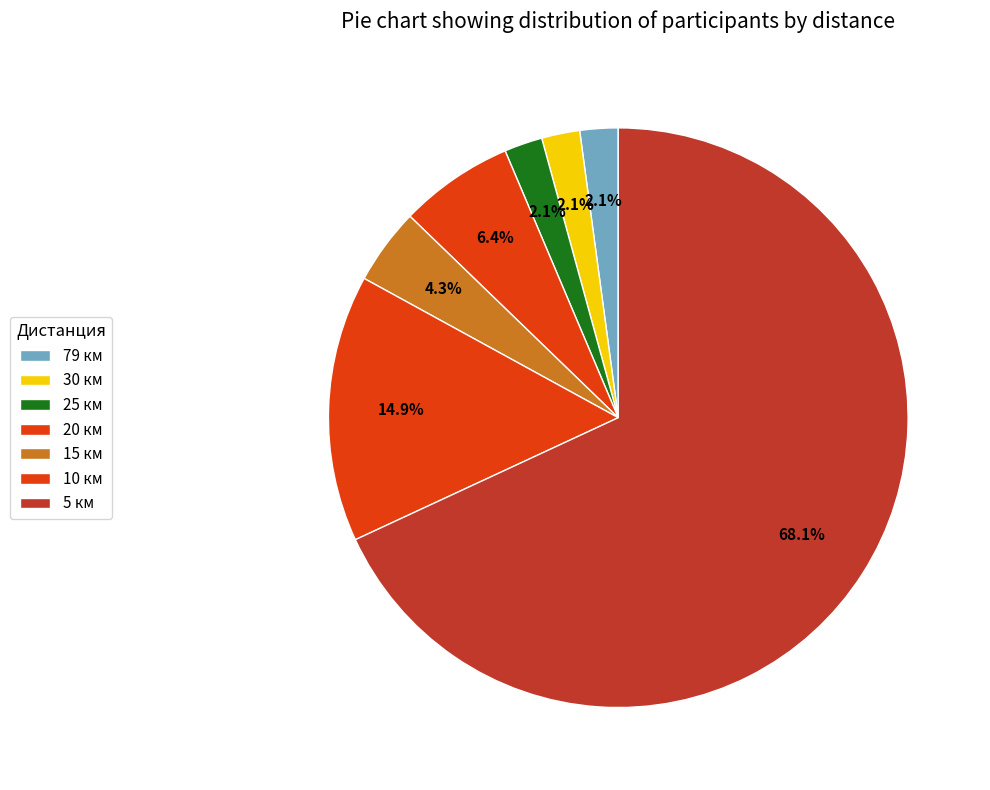

What percentage is the 15 км slice, to the nearest percent?

4%